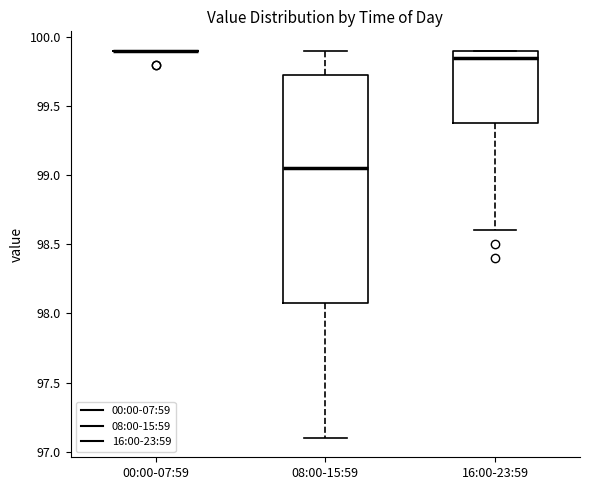

Reading left to right, transcribe this box plot: for each box, give where its median line is, the range the box spans, and where its two whiskers end, as read against the y-axis. The values are not printed on the chart, so give them approximately, as read against the axis.

00:00-07:59: box collapsed to a line at 99.90, whiskers 99.90 to 99.90
08:00-15:59: median 99.05, box 98.10 to 99.75, whiskers 97.10 to 99.90
16:00-23:59: median 99.85, box 99.40 to 99.90, whiskers 98.60 to 99.90